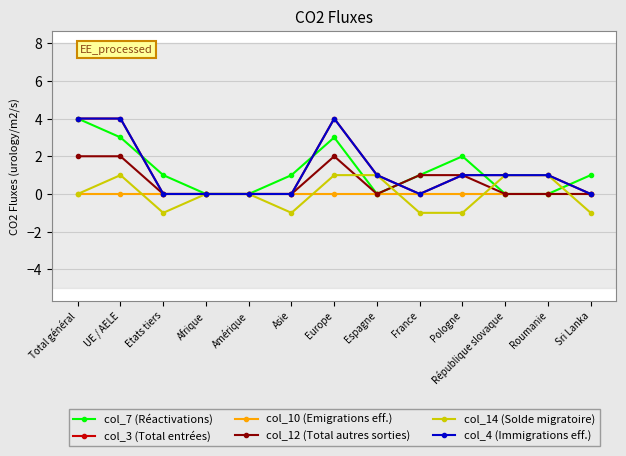

Is this an area chart (filled region under the line)?

No